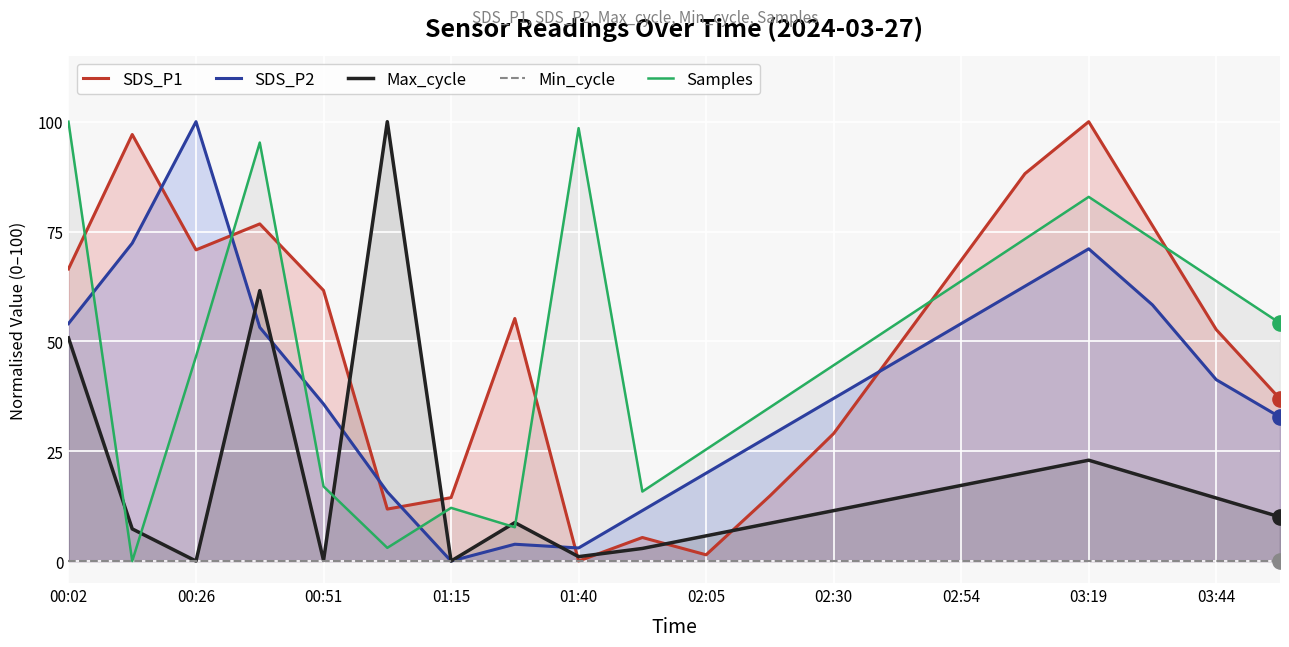

The value of Samples at 01:15 is 12.1. True or false?

True